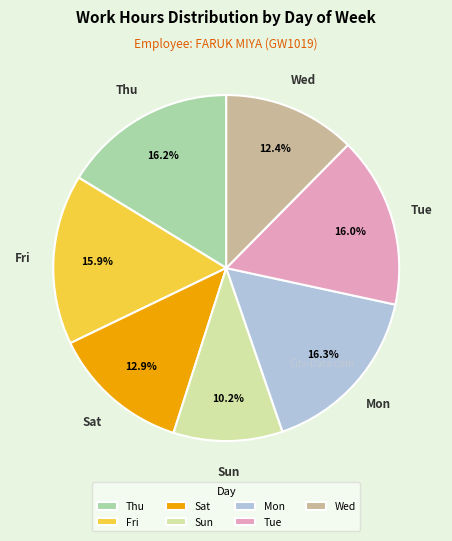

The Thu slice represents 16% of the pie. True or false?

True